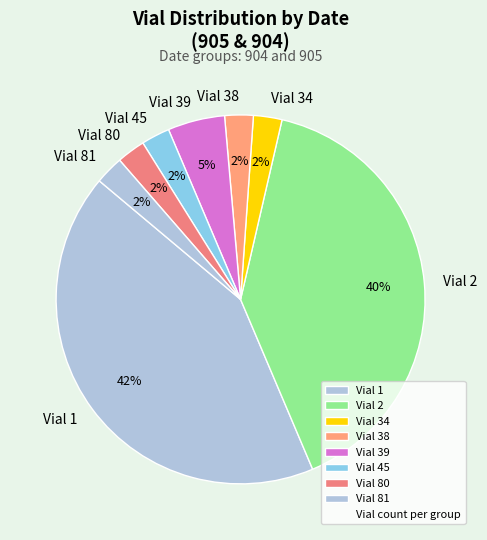

Does Vial 81 represent more than half of the total?

No